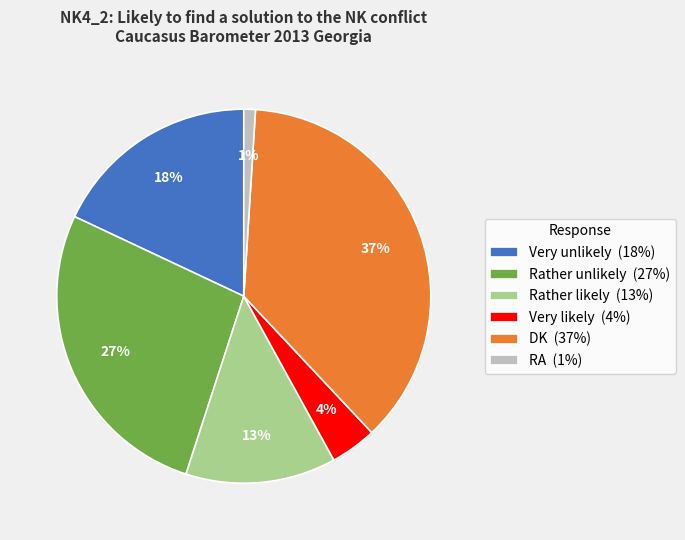

How many slices are in this pie chart?

6